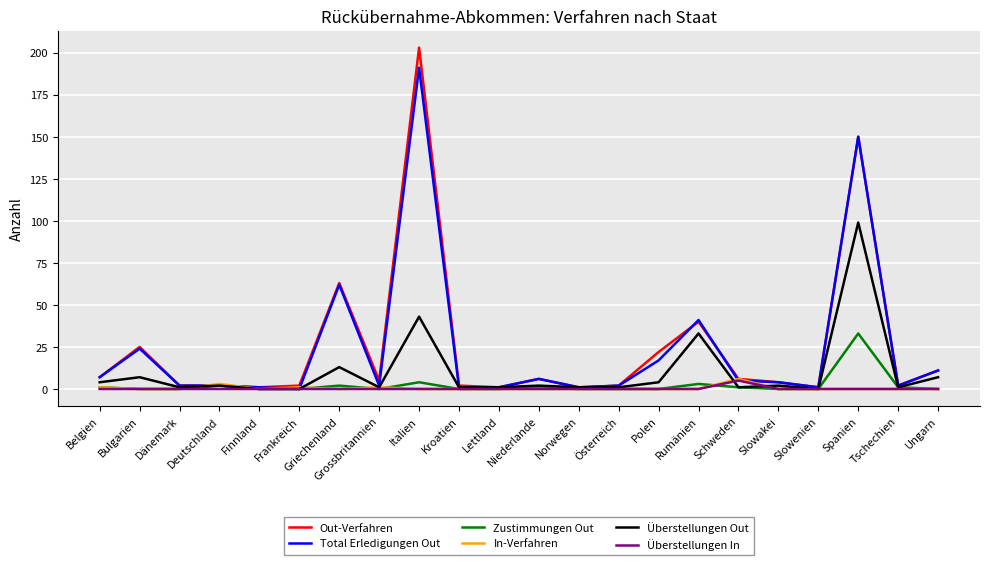

The In-Verfahren series shows 0 at Österreich. True or false?

True